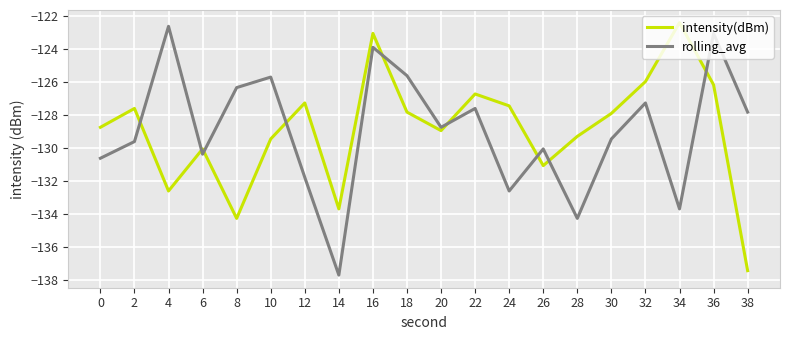

What are all the series names shown in the legend?

intensity(dBm), rolling_avg